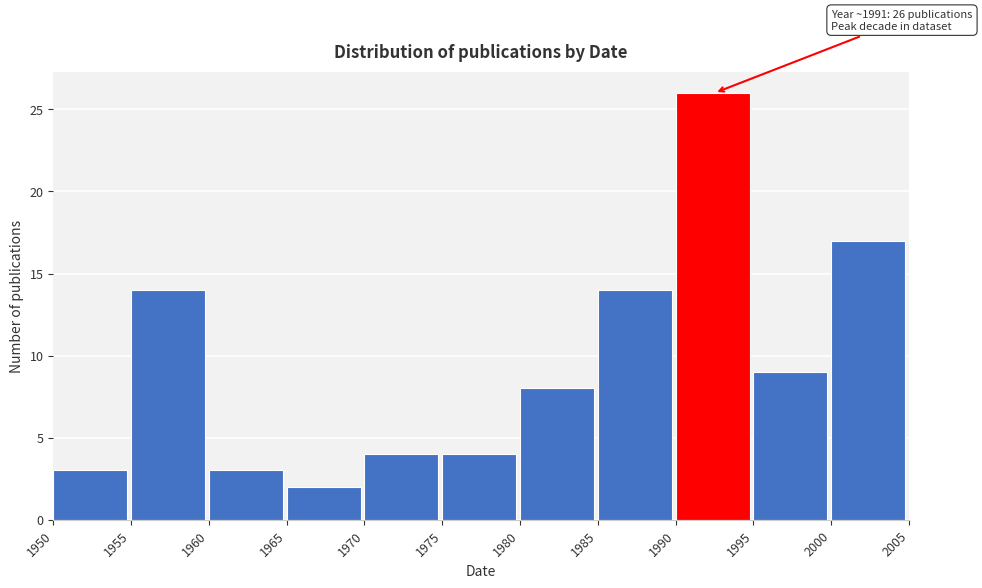

Over which range of the x-axis is the bar tallest?

1990 to 1995